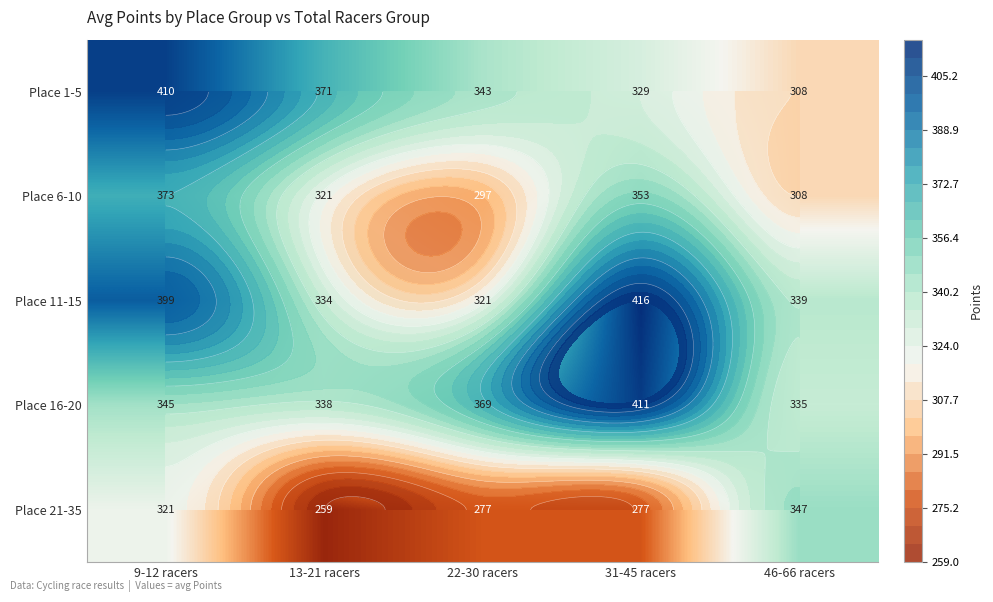

At which label does Place 21-35 reach its peak?

46-66 racers